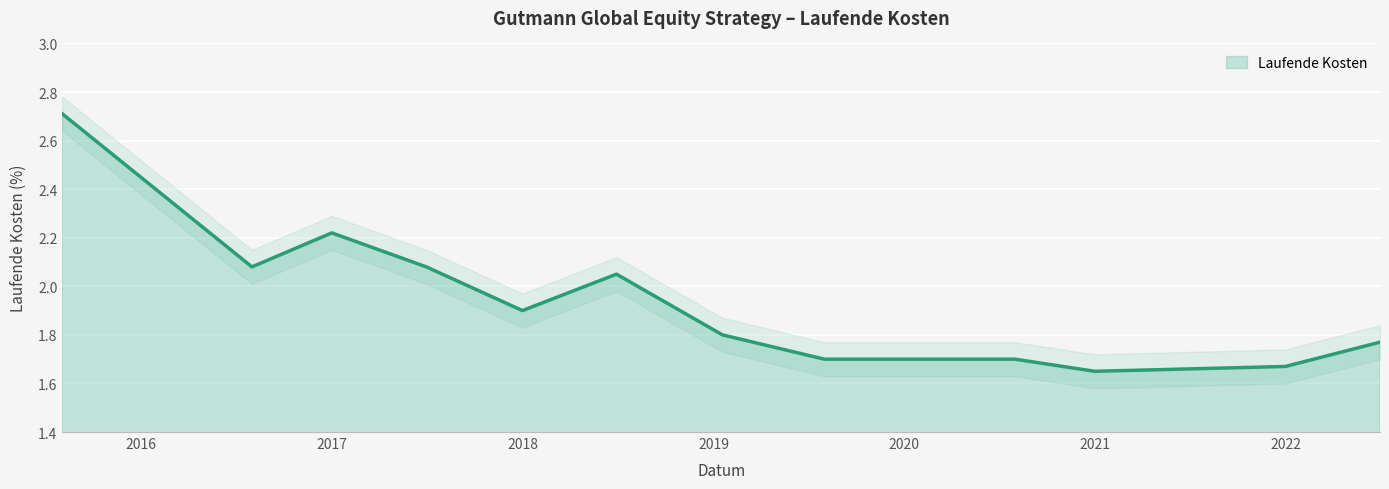

Reading left to right, transcribe all the data shown in this chart.

2.7	2.1	2.2	2.1	1.9	2.0	1.8	1.7	1.7	1.6	1.7	1.8